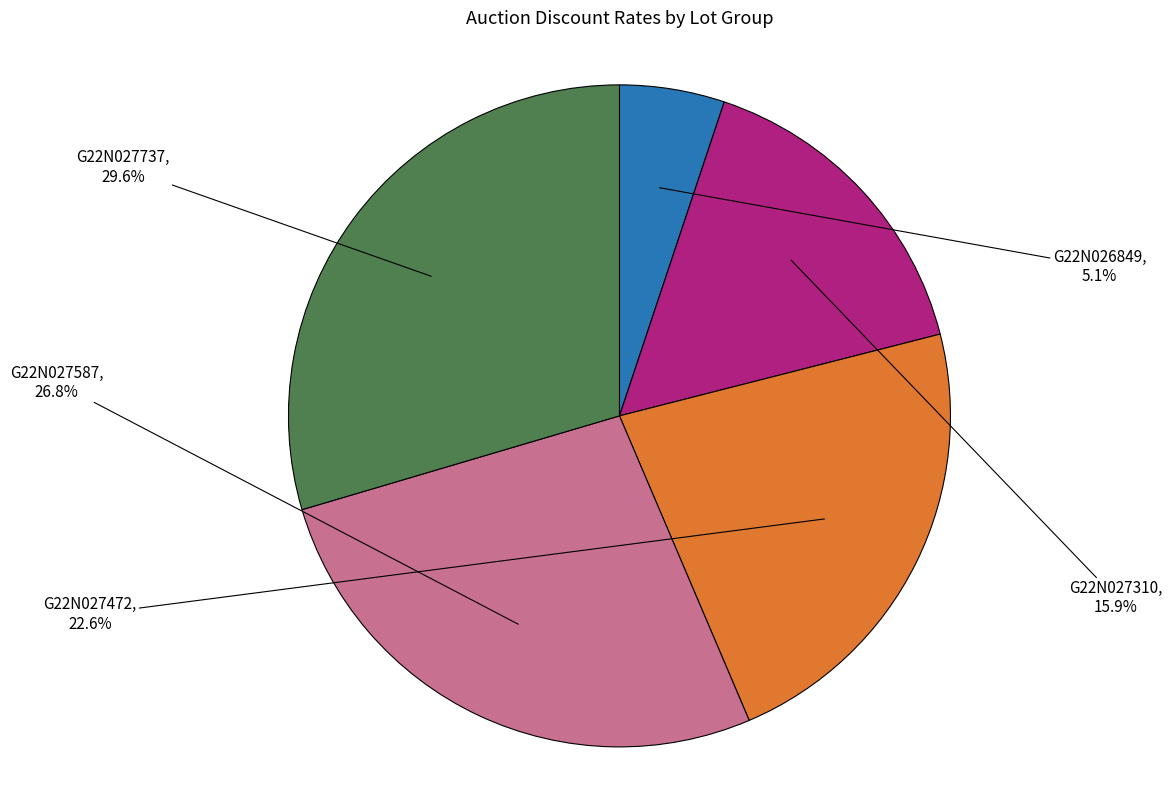

Is there a majority slice in this chart?

No